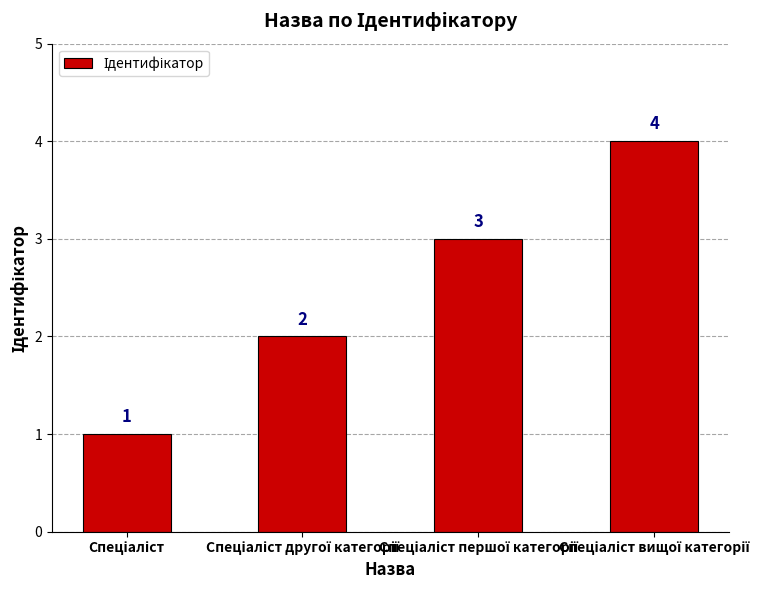

What is the value of the 3rd bar from the left?

3